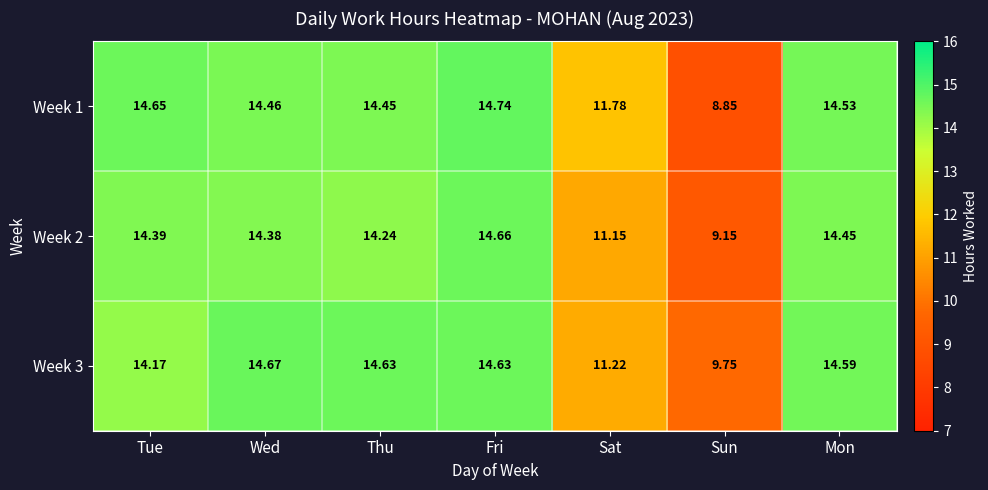

Where is Week 2 nearest to the value 11?

Sat